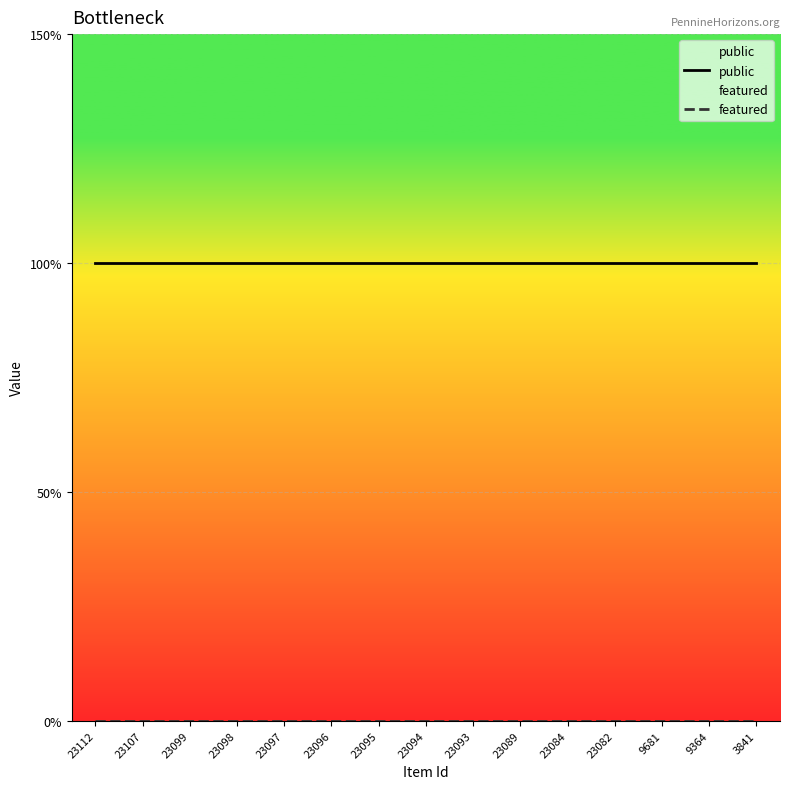

Between 23097 and 23089, which series saw the biggest shift?

public